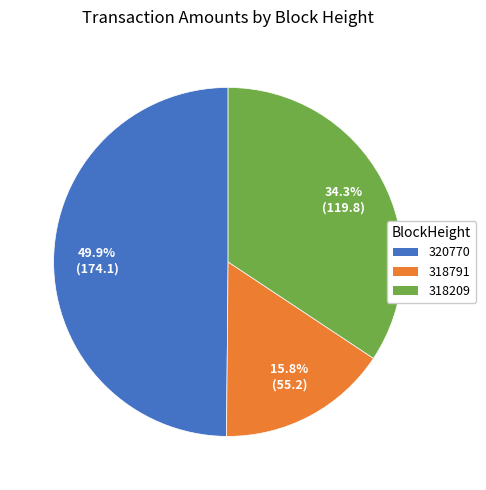

Is it true that 318209 is 44% of the pie?

False